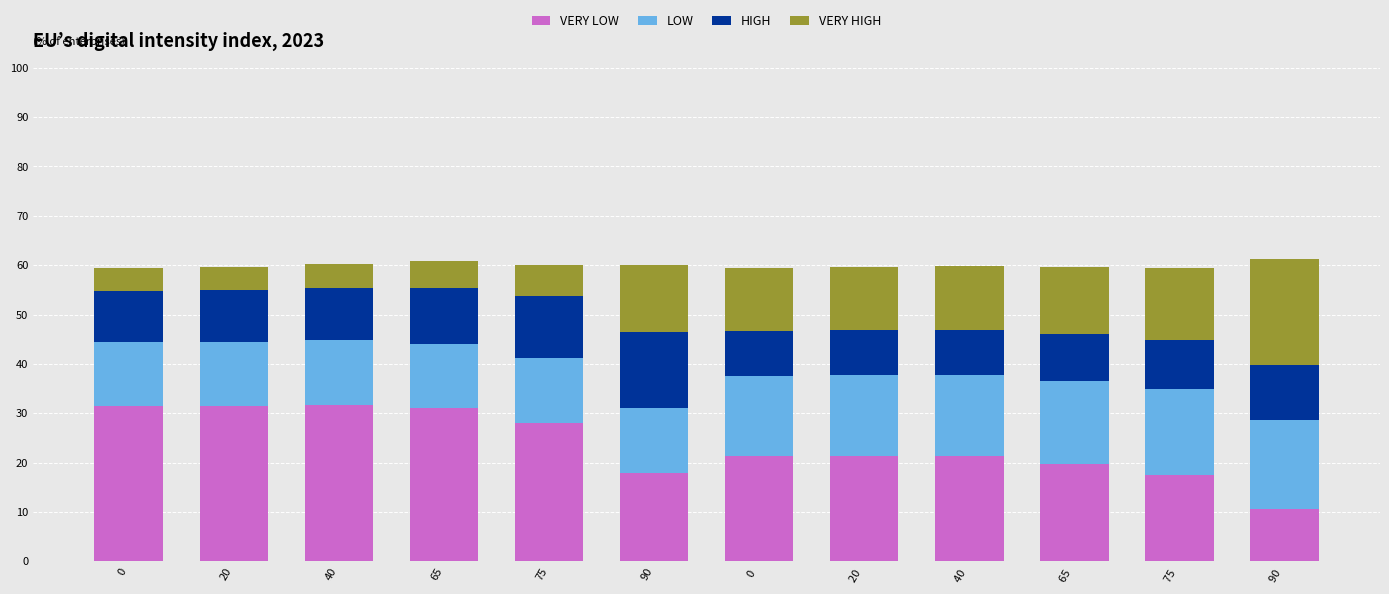

What is the total value across all series at 75?

60.1